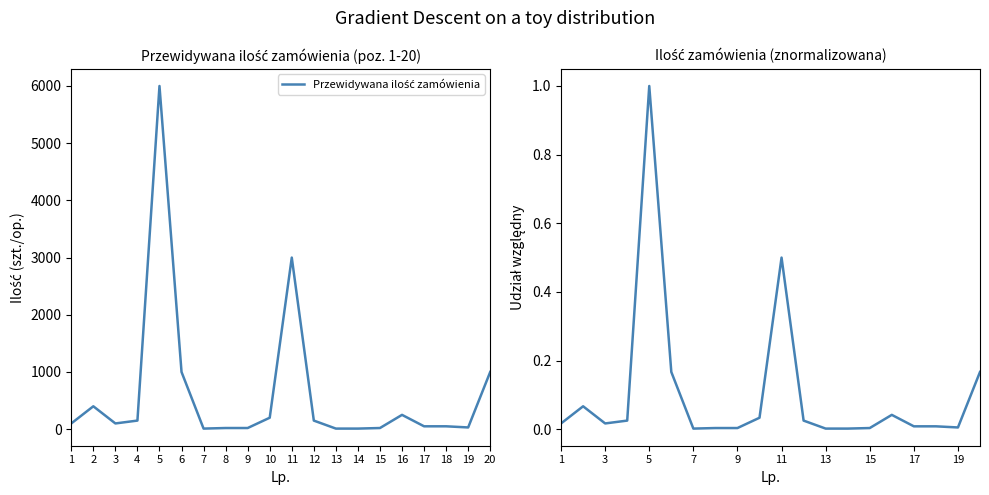

Reading right to left, transcribe all the data shown in this chart.

Przewidywana ilość zamówienia: 1000.0	30.0	50.0	50.0	250.0	20.0	10.0	10.0	150.0	3000.0	200.0	20.0	20.0	10.0	1000.0	6000.0	150.0	100.0	400.0	100.0
Ilość (normalizowana): 0.2	0.0	0.0	0.0	0.0	0.0	0.0	0.0	0.0	0.5	0.0	0.0	0.0	0.0	0.2	1.0	0.0	0.0	0.1	0.0